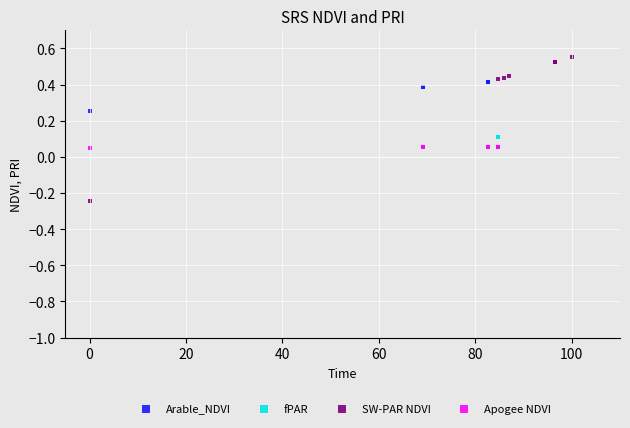

Which series reaches the minimum Y coordinate?

SW-PAR NDVI